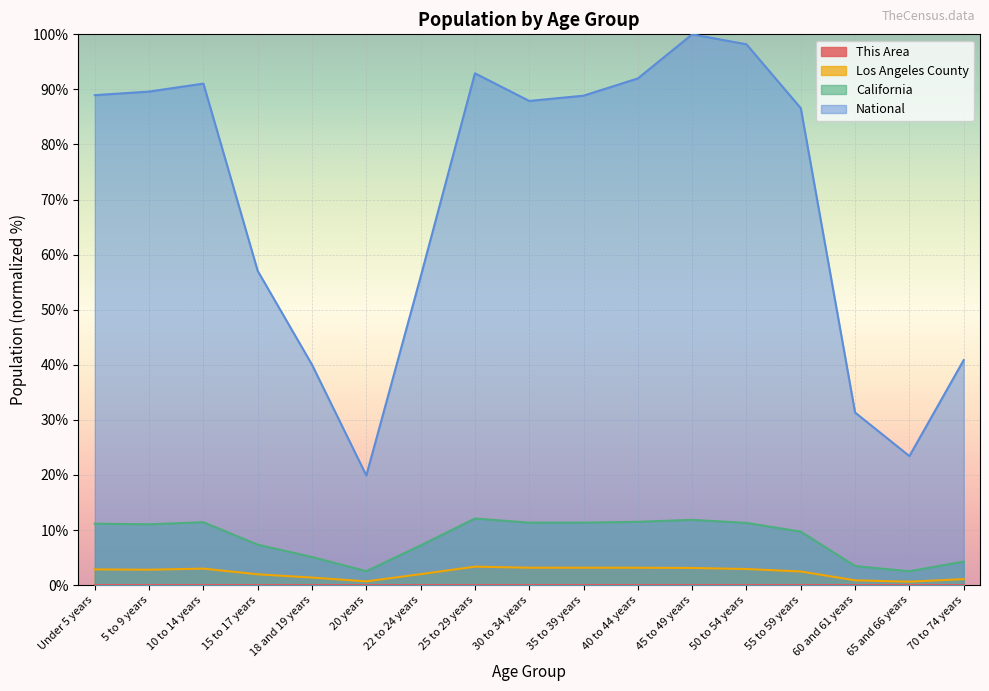

Which series has the largest range (max minus min)?

National